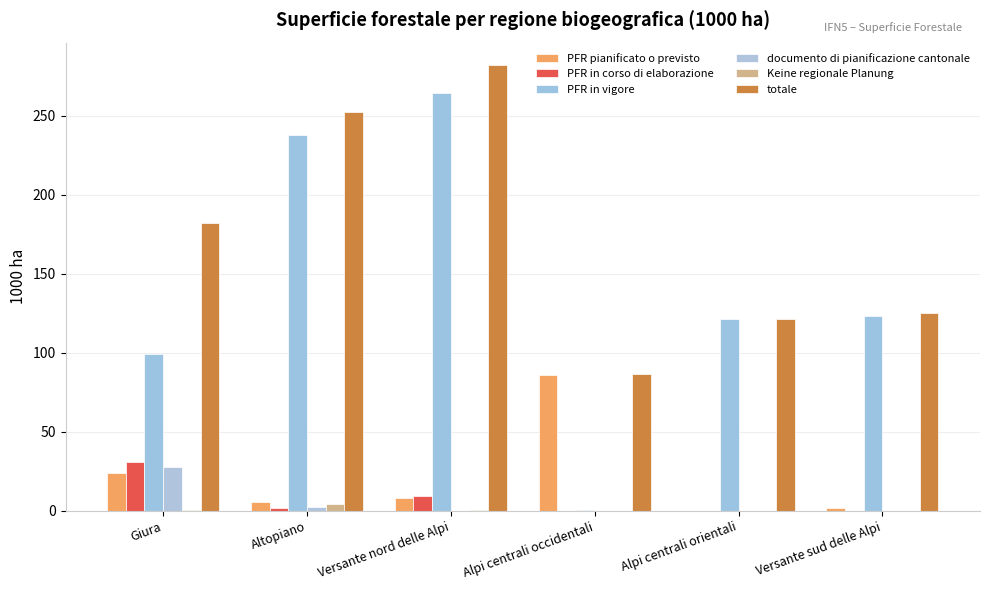

At which category is the sum across all series the highest?

Versante nord delle Alpi